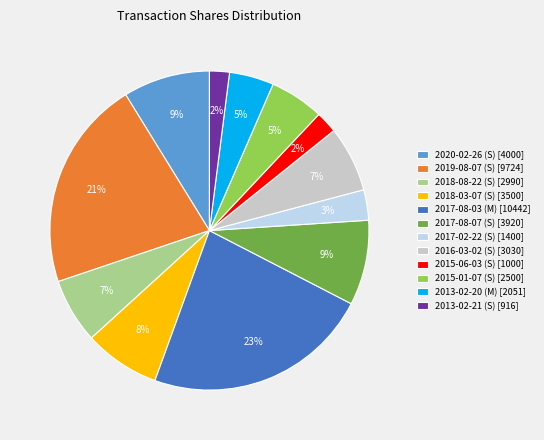

Is 2017-08-07 (S) the majority of the pie?

No